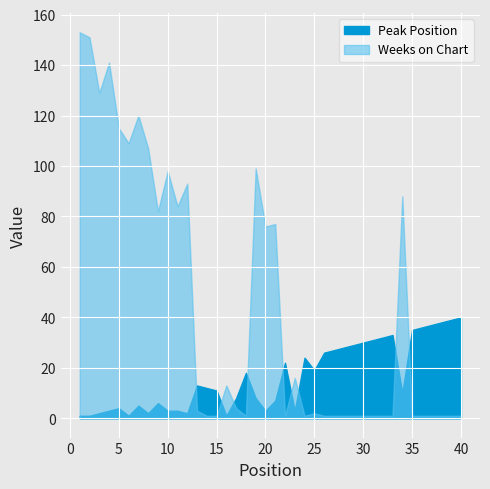

True or false: Weeks on Chart has a value of 1 at 27.

True